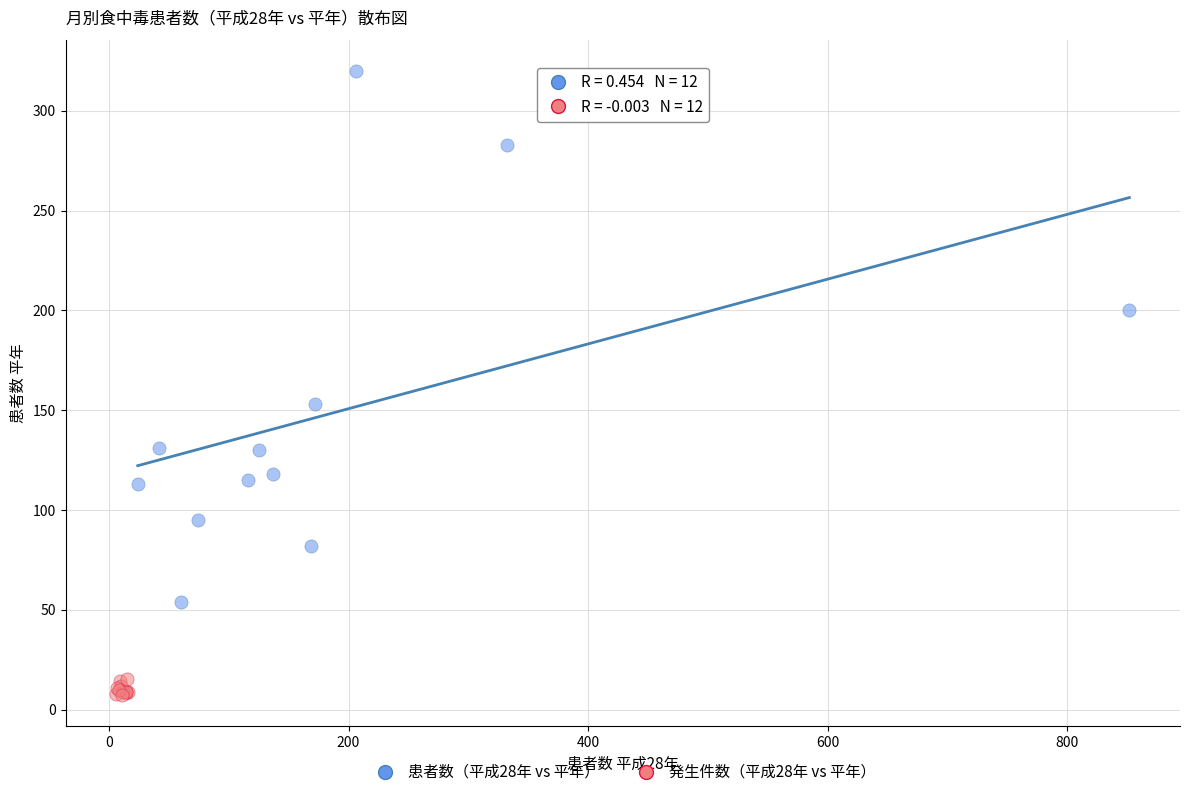

Which series reaches the maximum Y coordinate?

患者数（平成28年 vs 平年）